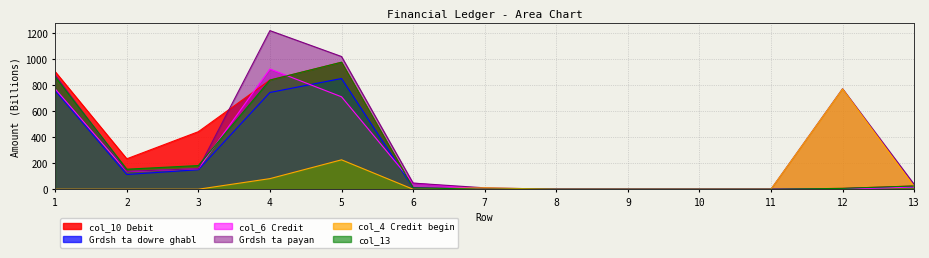

True or false: col_4 (Credit begin) has more than 1 interior local peaks.

True